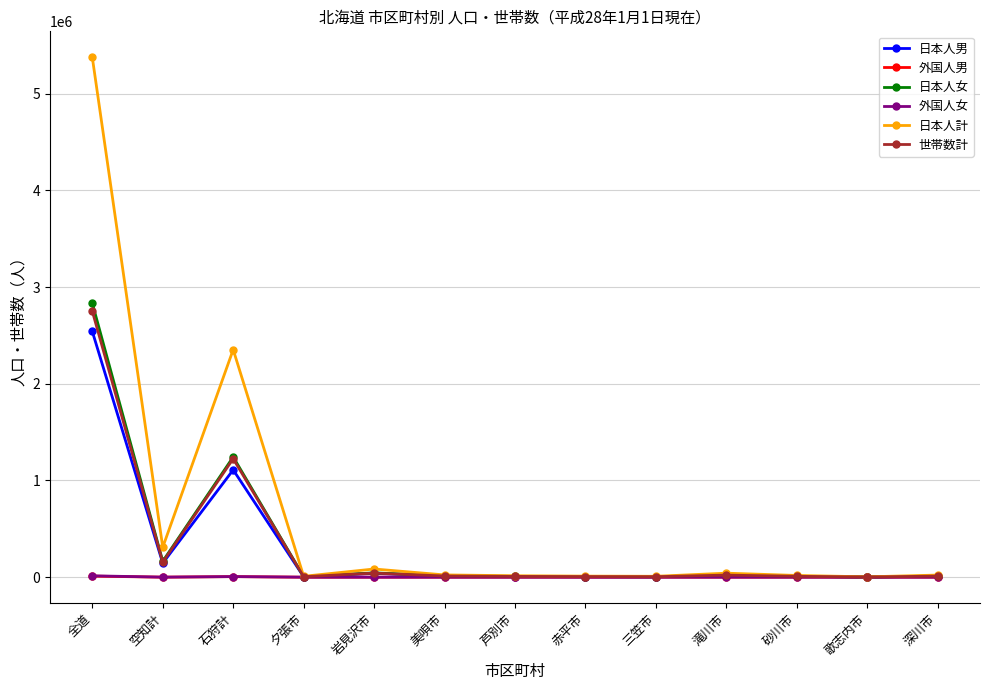

What is the highest value of the 世帯数計 series?

2751282